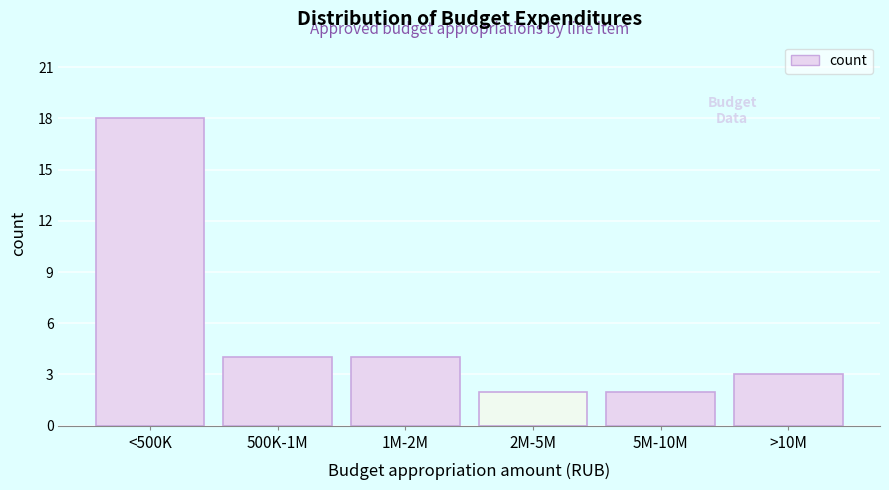

Reading left to right, list all the values displayed in this chart.

18	4	4	2	2	3